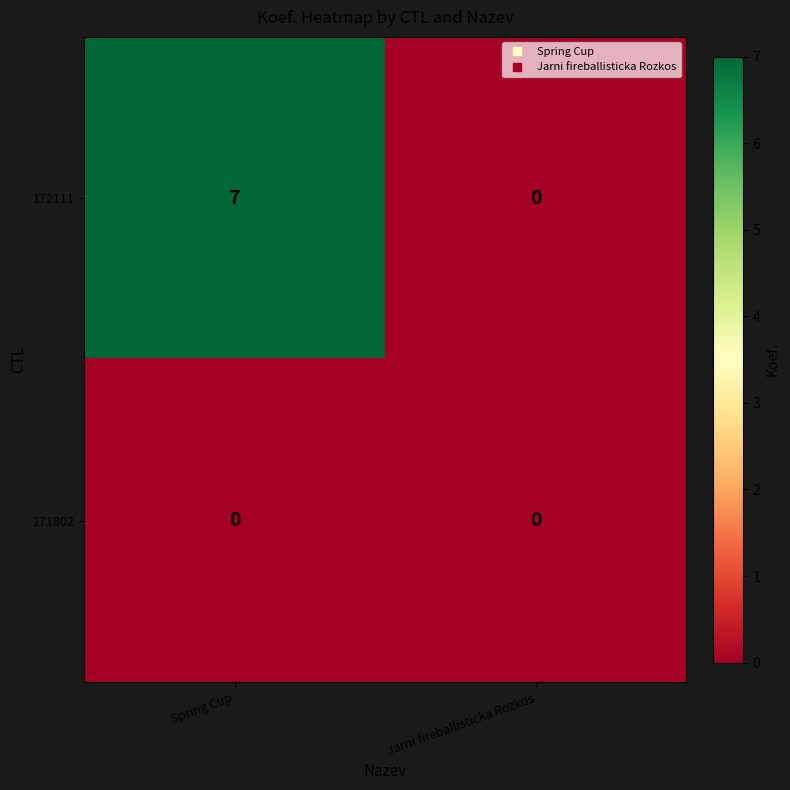

What is the greatest value displayed?

7